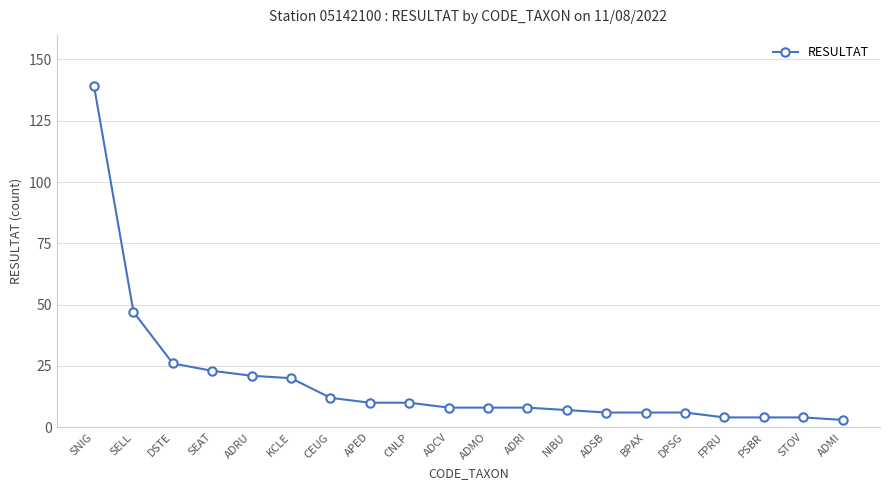

What is the change in value from CNLP to DPSG?

-4